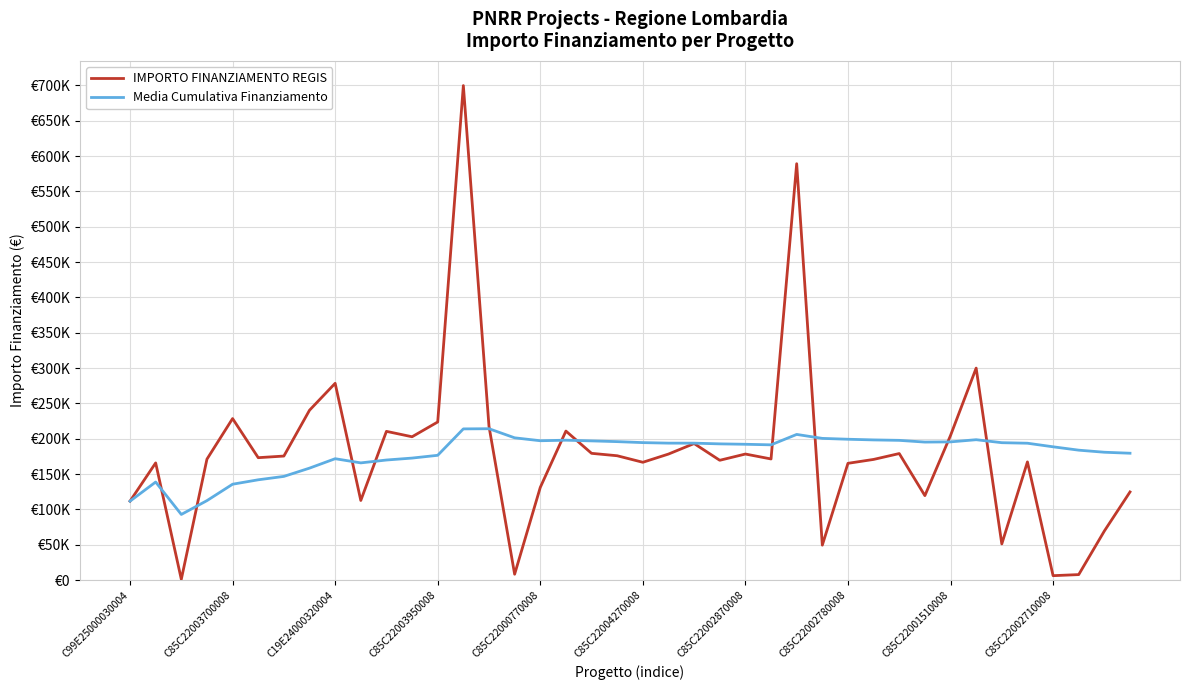

List the labels in order of Media Cumulativa Finanziamento value, largest first.

14, 13, 26, 15, 27, 28, 33, 29, 17, 30, 16, 18, 19, 32, 31, 20, 34, 21, 22, 35, 23, 24, 25, 36, 37, 38, 39, 12, 11, C85C22001510008, 10, C85C22002710008, C85C22002780008, C85C22002870008, C85C22004270008, C85C22003700008, C85C22000770008, C85C22003950008, C99E25000030004, C19E24000320004